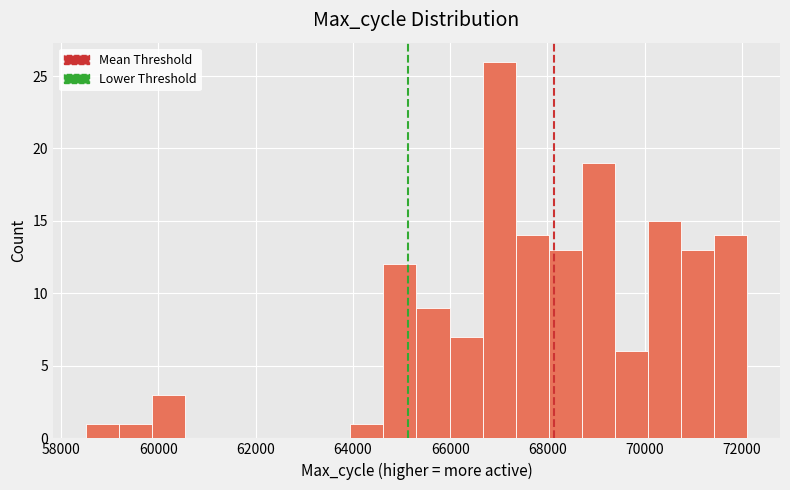

Read against the x-axis, roughly where is the centre of the tallest bar?

67000